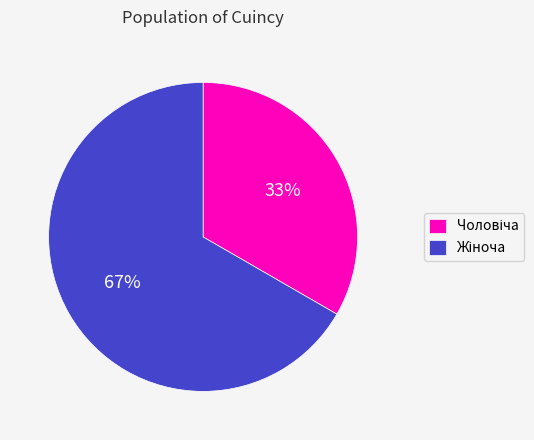

Is there a majority slice in this chart?

Yes